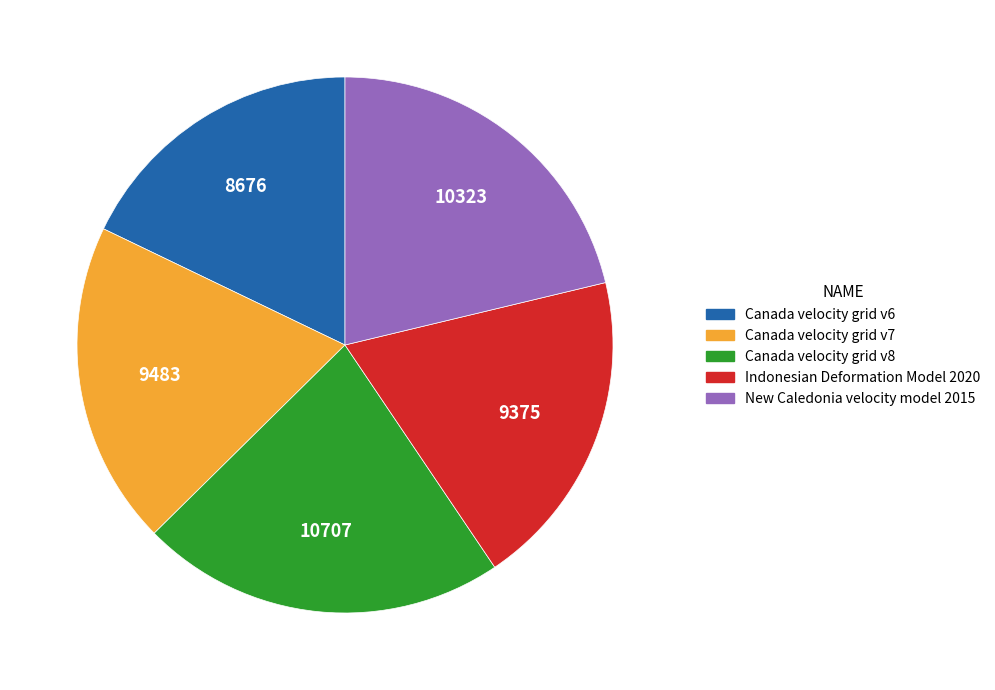

Combined, do New Caledonia velocity model 2015 and Canada velocity grid v8 account for over 50%?

No